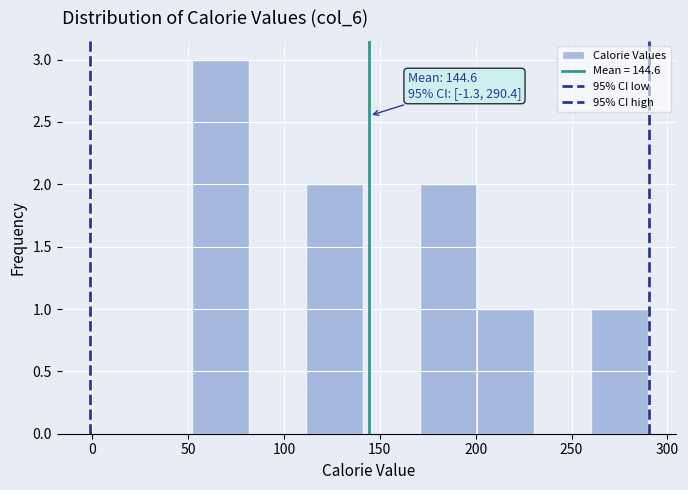

Over which range of the x-axis is the bar tallest?

50 to 80